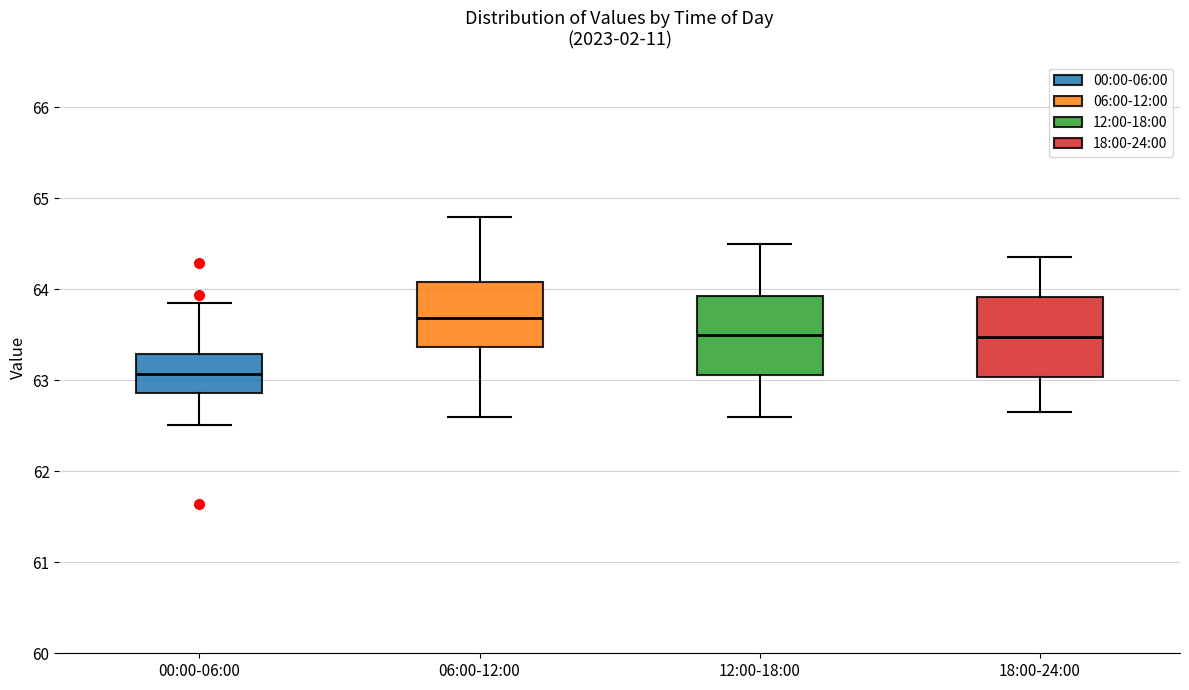

Reading left to right, transcribe this box plot: for each box, give where its median line is, the range the box spans, and where its two whiskers end, as read against the y-axis. The values are not printed on the chart, so give them approximately, as read against the axis.

00:00-06:00: median 63.1, box 62.9 to 63.3, whiskers 62.5 to 63.9
06:00-12:00: median 63.7, box 63.4 to 64.1, whiskers 62.6 to 64.8
12:00-18:00: median 63.5, box 63.1 to 63.9, whiskers 62.6 to 64.5
18:00-24:00: median 63.5, box 63.0 to 63.9, whiskers 62.7 to 64.4